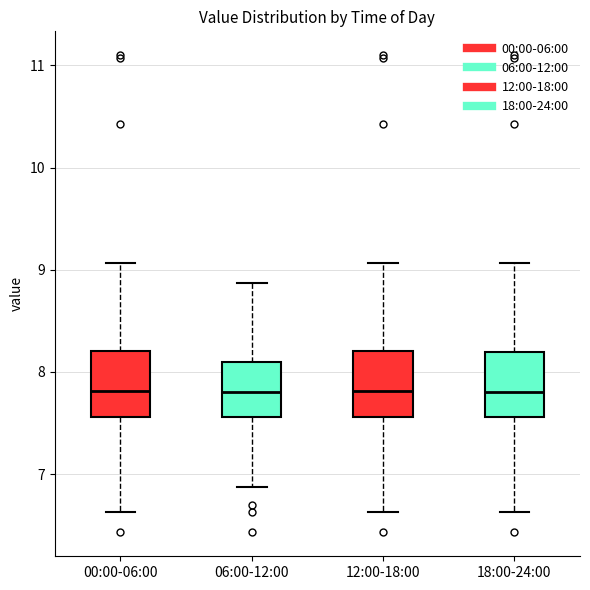

Reading left to right, transcribe this box plot: for each box, give where its median line is, the range the box spans, and where its two whiskers end, as read against the y-axis. The values are not printed on the chart, so give them approximately, as read against the axis.

00:00-06:00: median 7.8, box 7.6 to 8.2, whiskers 6.6 to 9.1
06:00-12:00: median 7.8, box 7.6 to 8.1, whiskers 6.9 to 8.9
12:00-18:00: median 7.8, box 7.6 to 8.2, whiskers 6.6 to 9.1
18:00-24:00: median 7.8, box 7.6 to 8.2, whiskers 6.6 to 9.1